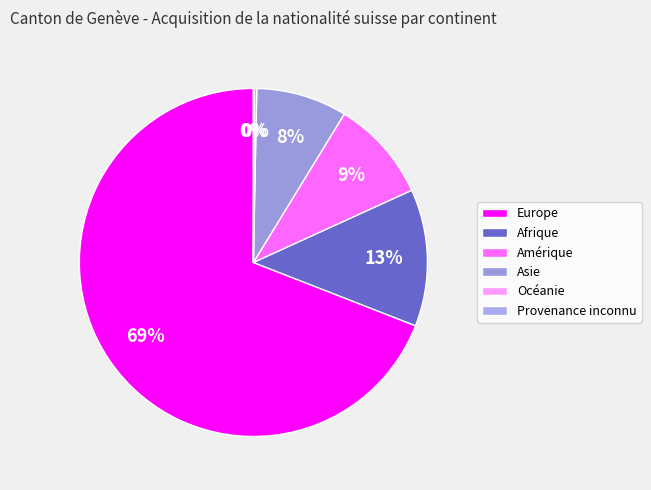

Is it true that Amérique is 9% of the pie?

True